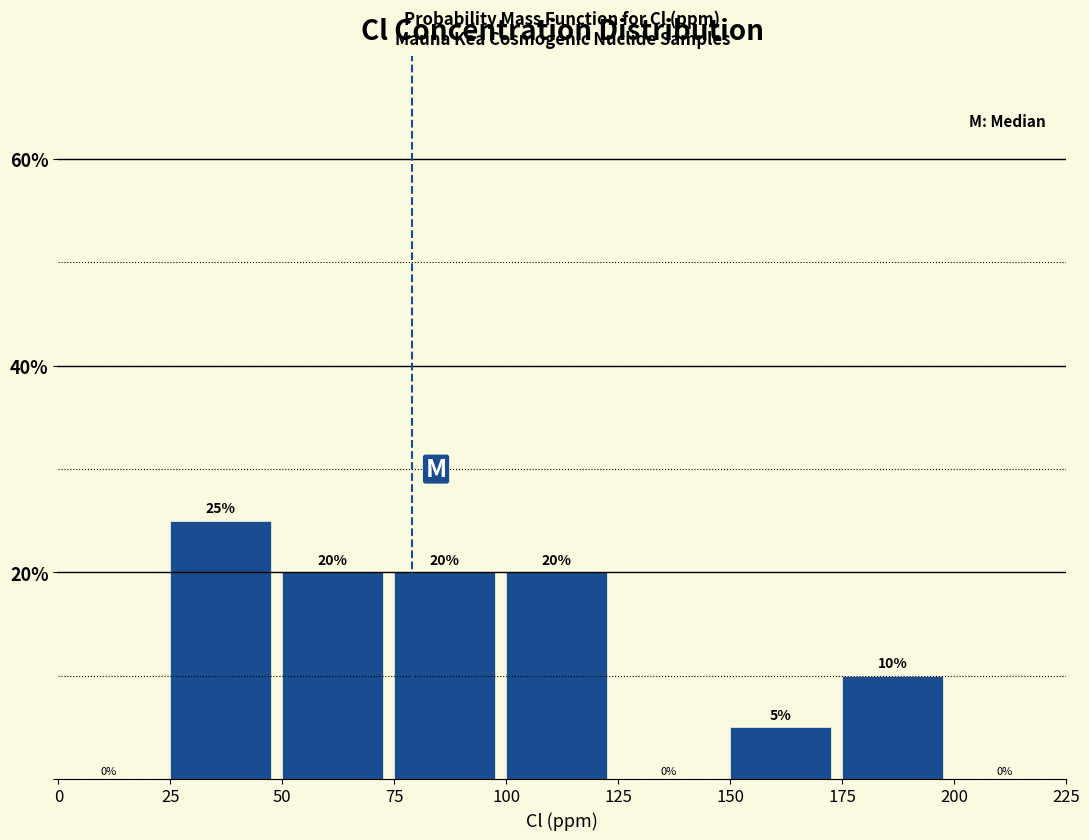

Reading left to right, transcribe this chart: for each bar, give the range it covers on the x-axis and its height.

0 to 25: 0
25 to 50: 25
50 to 75: 20
75 to 100: 20
100 to 125: 20
125 to 150: 0
150 to 175: 5
175 to 200: 10
200 to 225: 0